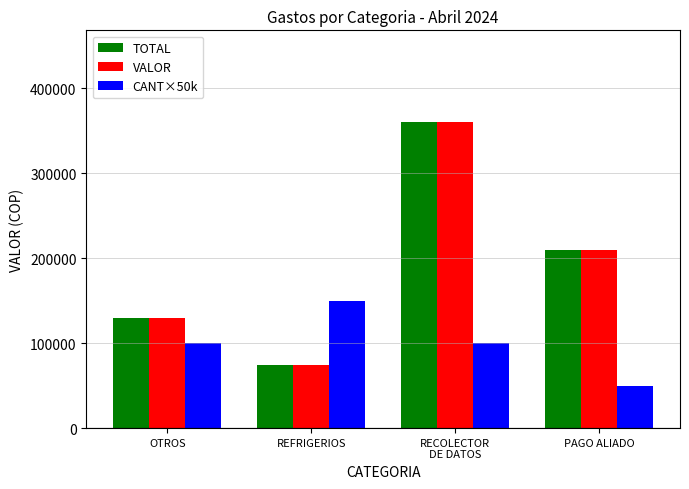

What is the difference between the highest and lowest values at REFRIGERIOS?

75320